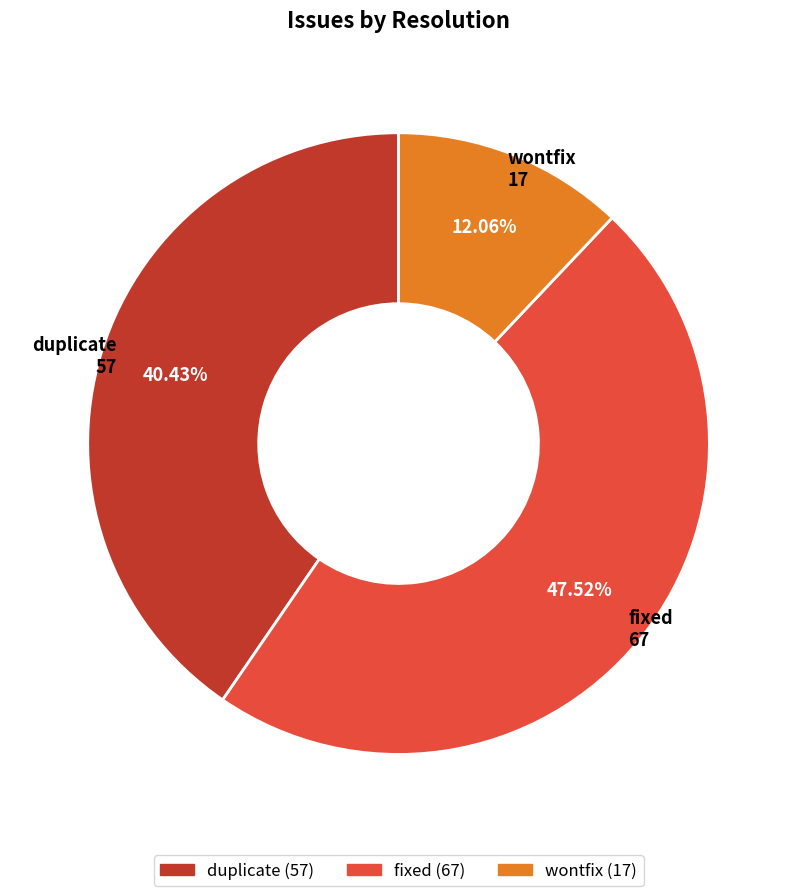

Is there any slice that represents more than half of the pie?

No